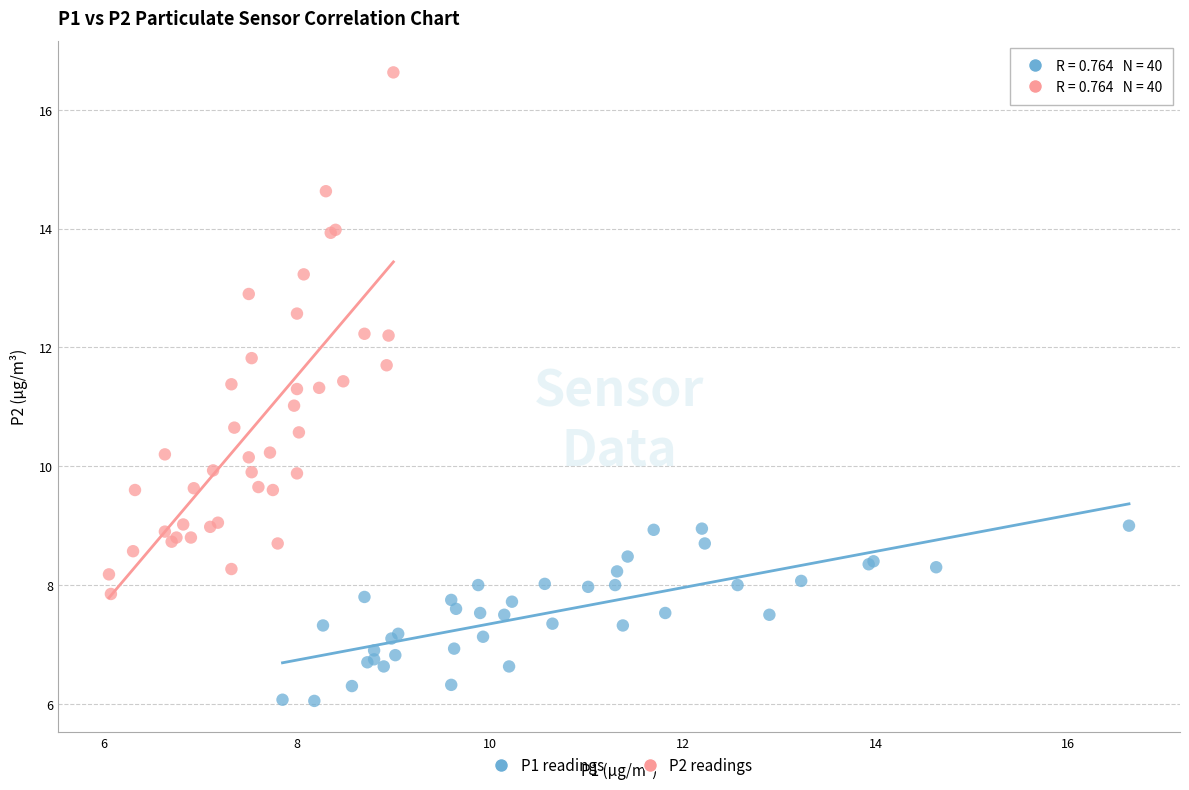

Which series reaches the maximum Y coordinate?

P2 readings